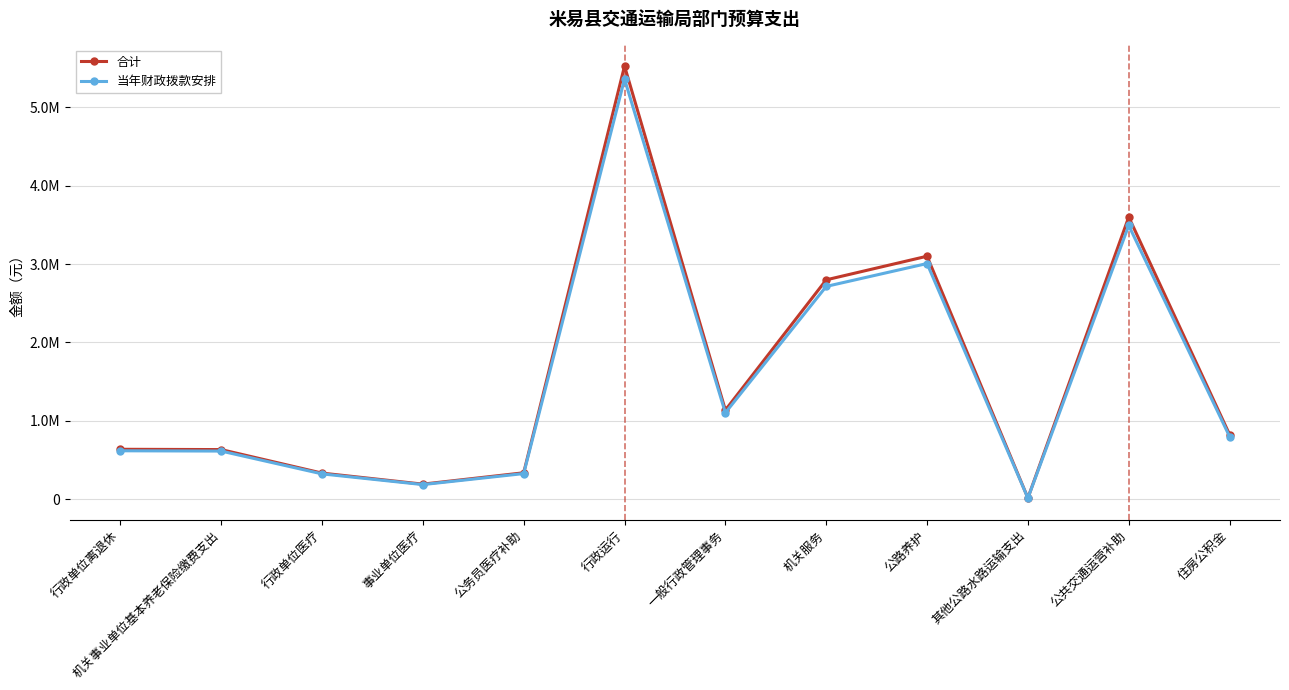

Reading left to right, extract all data points from this chart.

合计: 行政单位离退休=637606.0	机关事业单位基本养老保险缴费支出=633780.0	行政单位医疗=333804.0	事业单位医疗=193044.0	公务员医疗补助=337860.0	行政运行=5525771.7	一般行政管理事务=1137384.0	机关服务=2798784.8	公路养护=3100000.0	其他公路水路运输支出=15840.0	公共交通运营补助=3600000.0	住房公积金=825336.0
当年财政拨款安排: 行政单位离退休=618477.8	机关事业单位基本养老保险缴费支出=614766.6	行政单位医疗=323789.9	事业单位医疗=187252.7	公务员医疗补助=327724.2	行政运行=5359998.5	一般行政管理事务=1103262.5	机关服务=2714821.3	公路养护=3007000.0	其他公路水路运输支出=15364.8	公共交通运营补助=3492000.0	住房公积金=800575.9